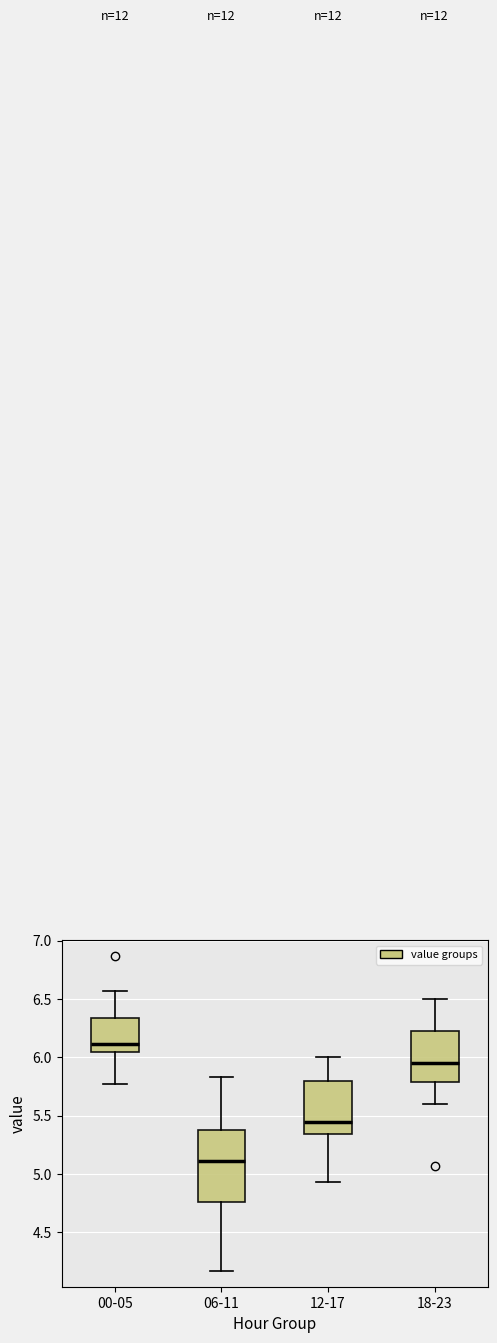

Comparing the boxes themselves (not the whiskers), which one is the tallest?

06-11